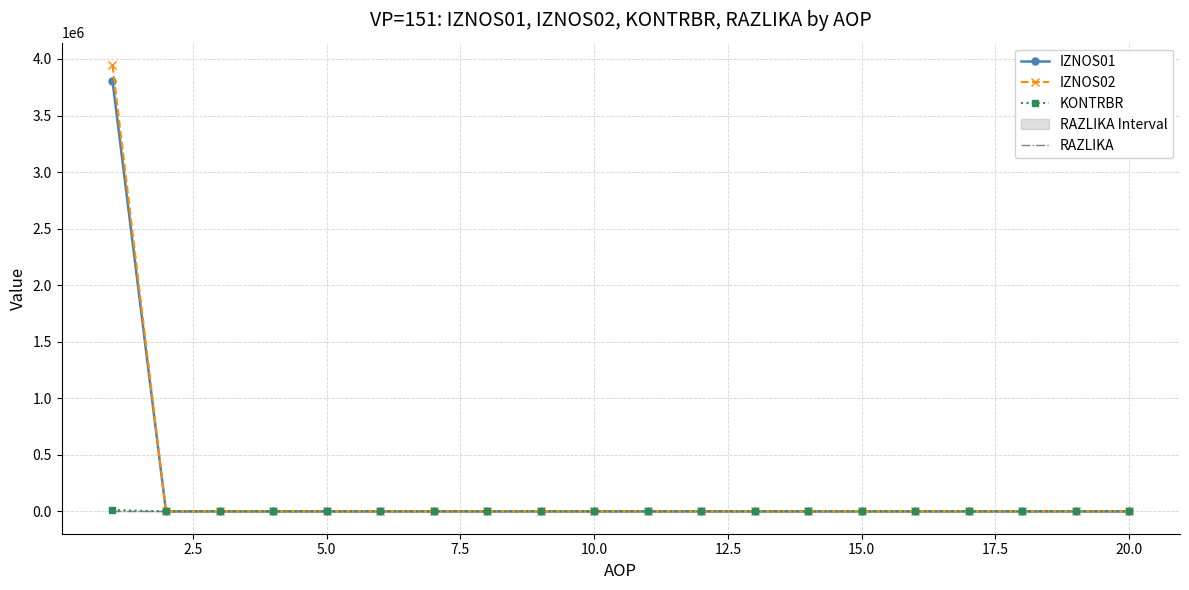

What is the highest value of the IZNOS02 series?

3946866.4